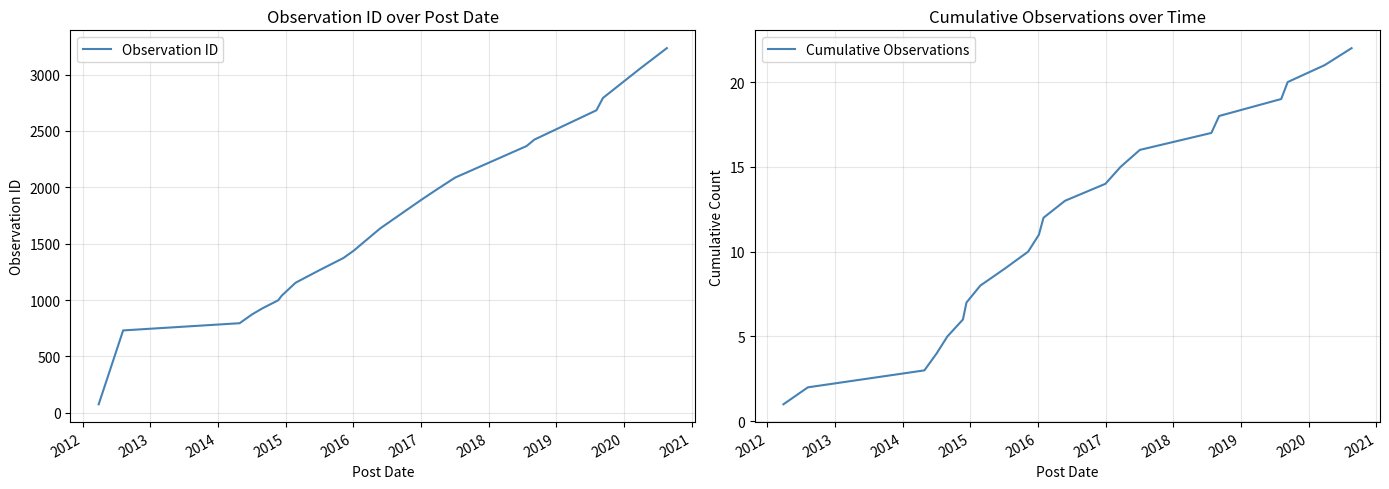

What is the sum of all Observation ID values?

36283